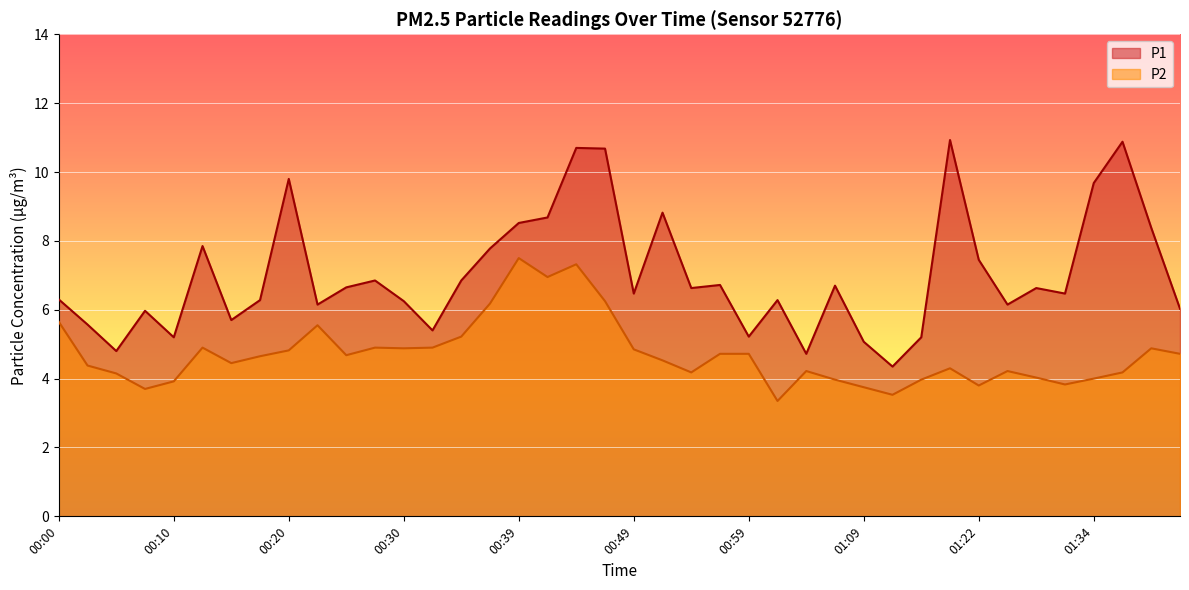

At which label does P2 reach its peak?

00:39